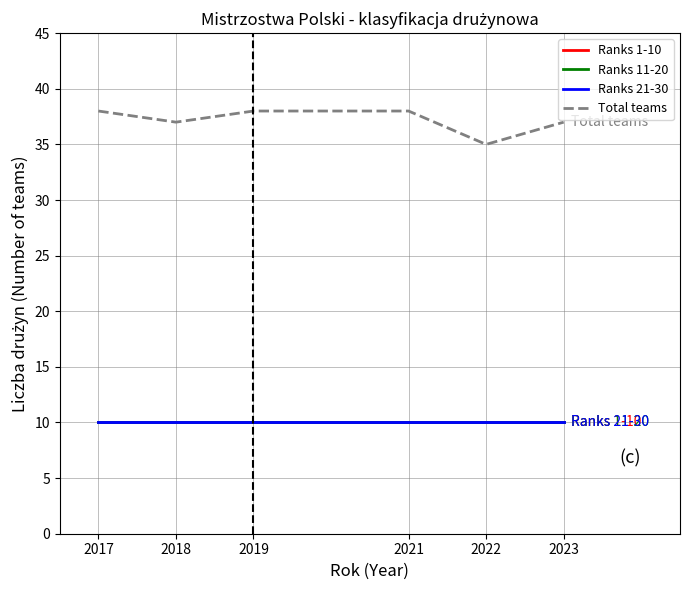

What is the value of the Ranks 1-10 point at the 3rd from the left?

10